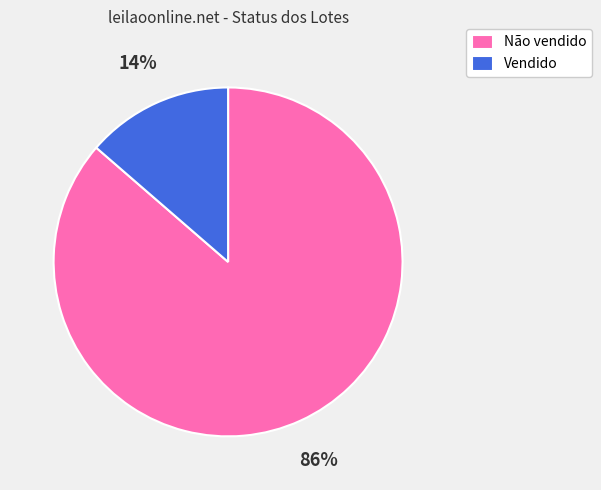

How many slices are in this pie chart?

2